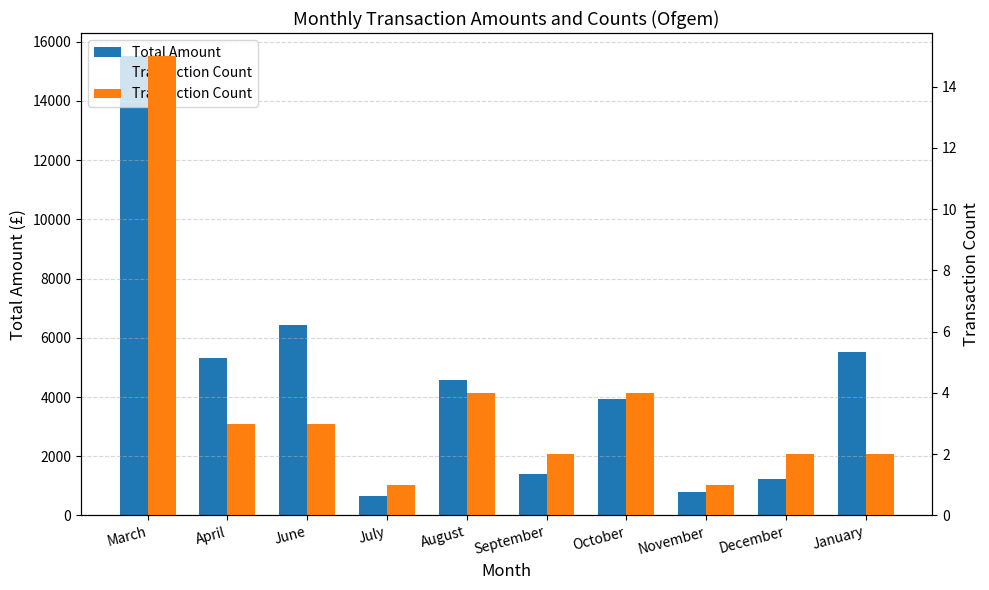

List the series in order of their peak value, highest first.

Total Amount, Transaction Count